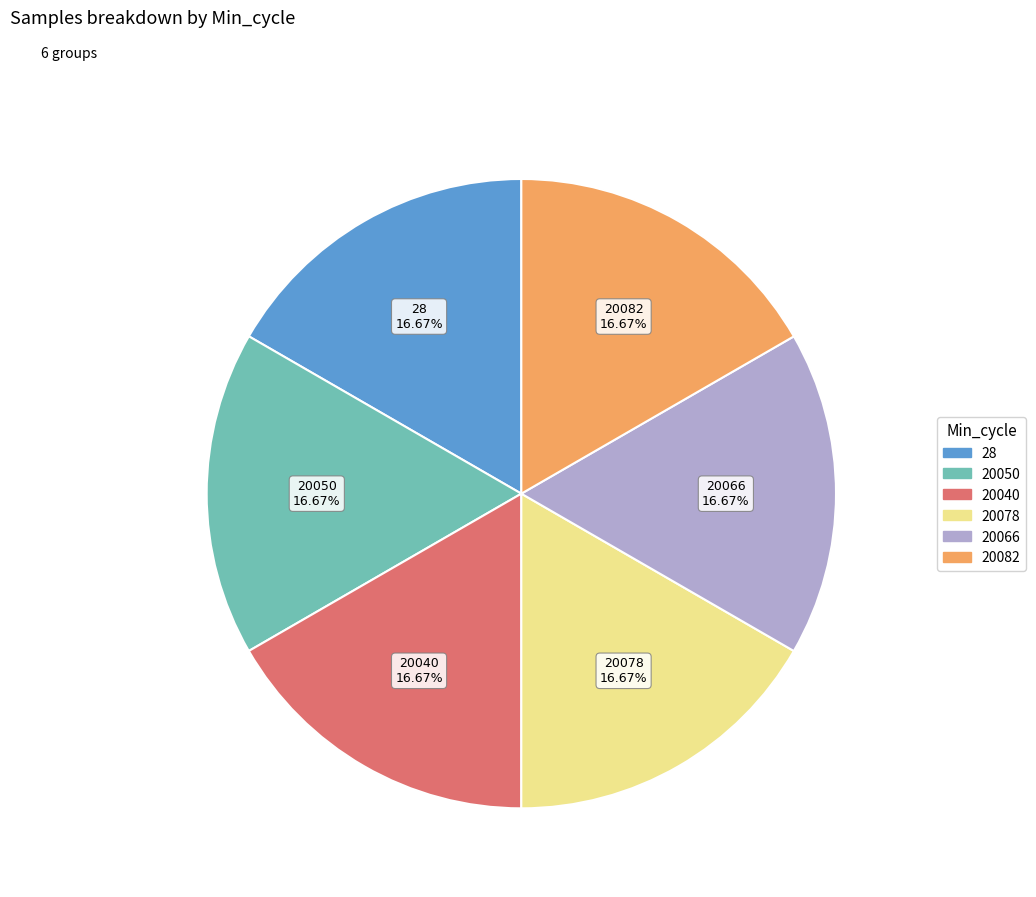

What percentage is the 20040 slice, to the nearest percent?

17%